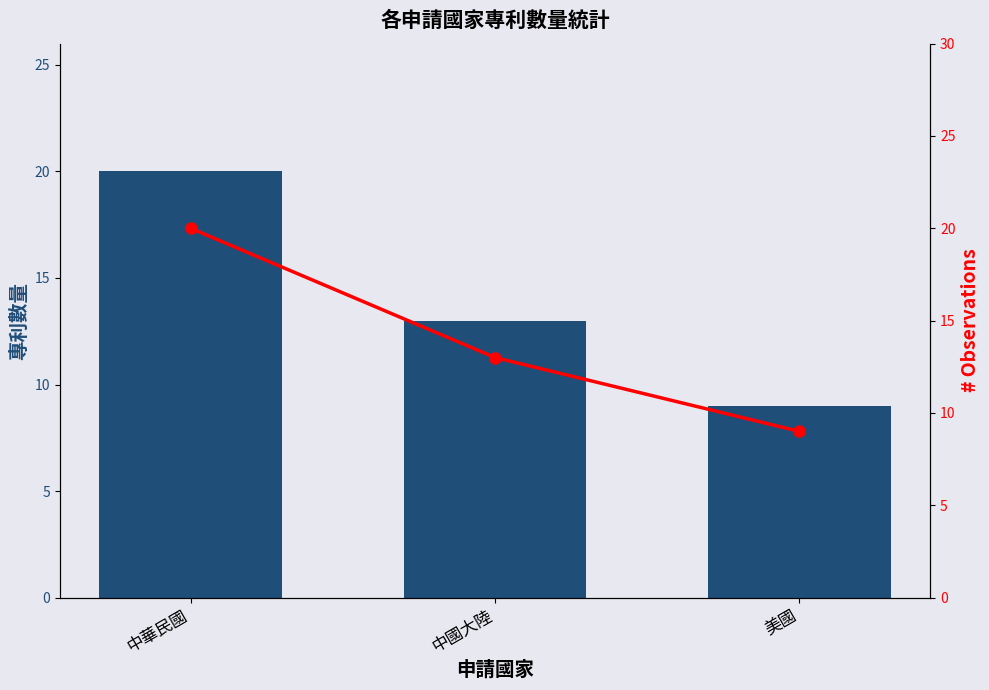

At how many categories does at least one series exceed 10?

2